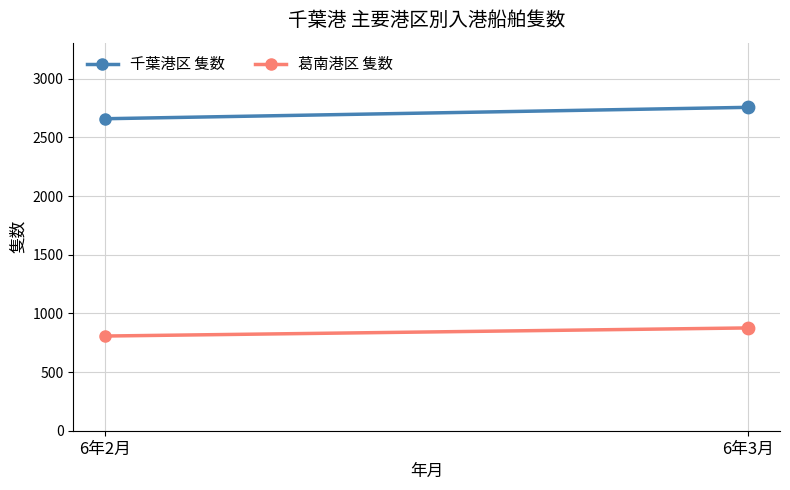

Which series has the largest total across all categories?

千葉港区 隻数